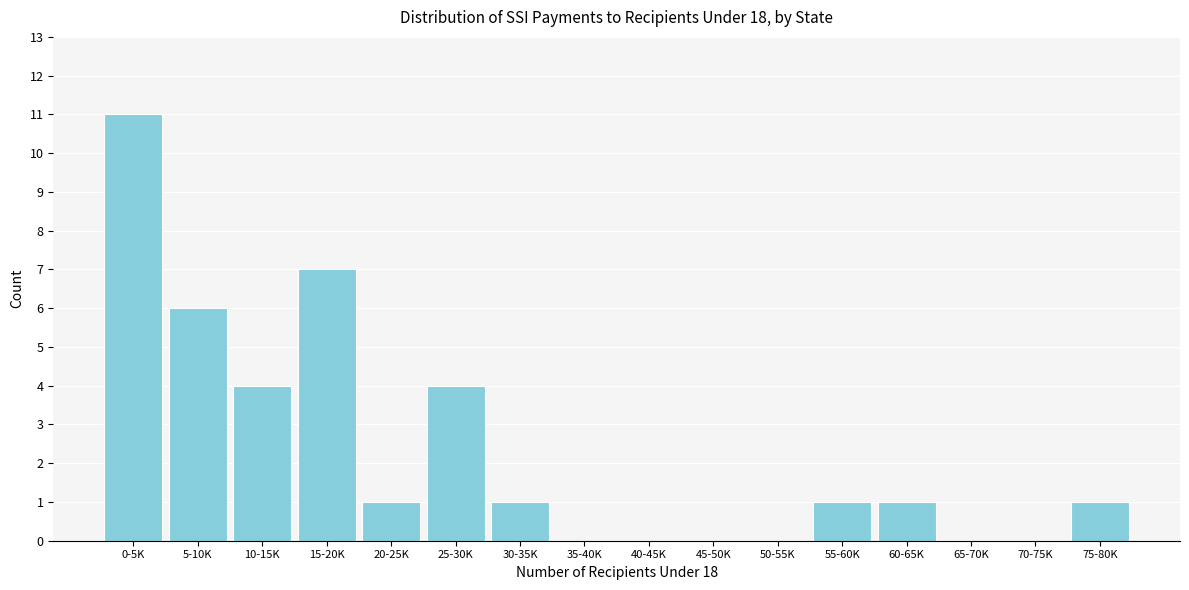

Reading left to right, transcribe all the data shown in this chart.

0-5K=11	5-10K=6	10-15K=4	15-20K=7	20-25K=1	25-30K=4	30-35K=1	35-40K=0	40-45K=0	45-50K=0	50-55K=0	55-60K=1	60-65K=1	65-70K=0	70-75K=0	75-80K=1